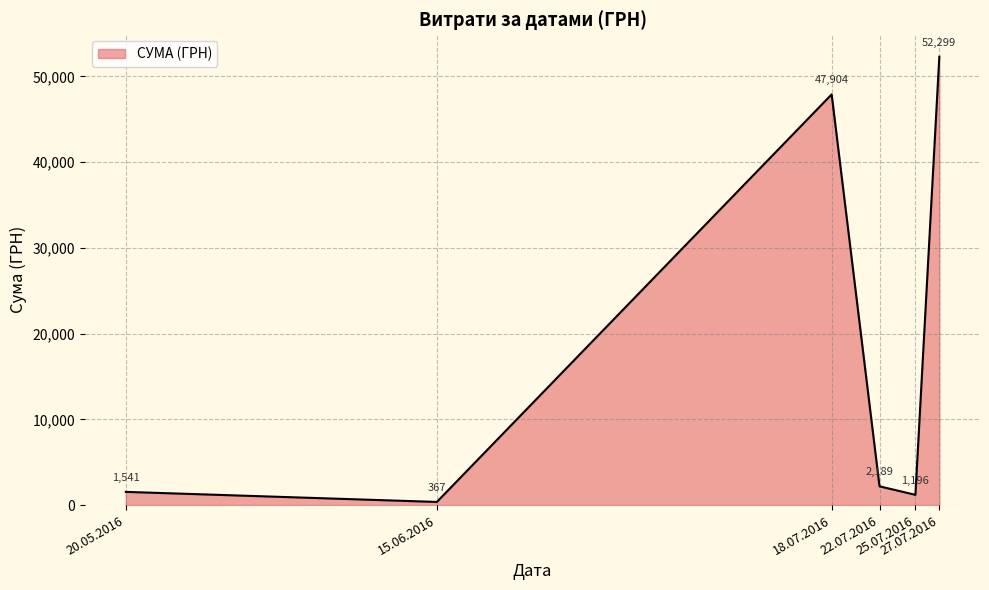

Which label corresponds to the smallest value in the chart?

15.06.2016